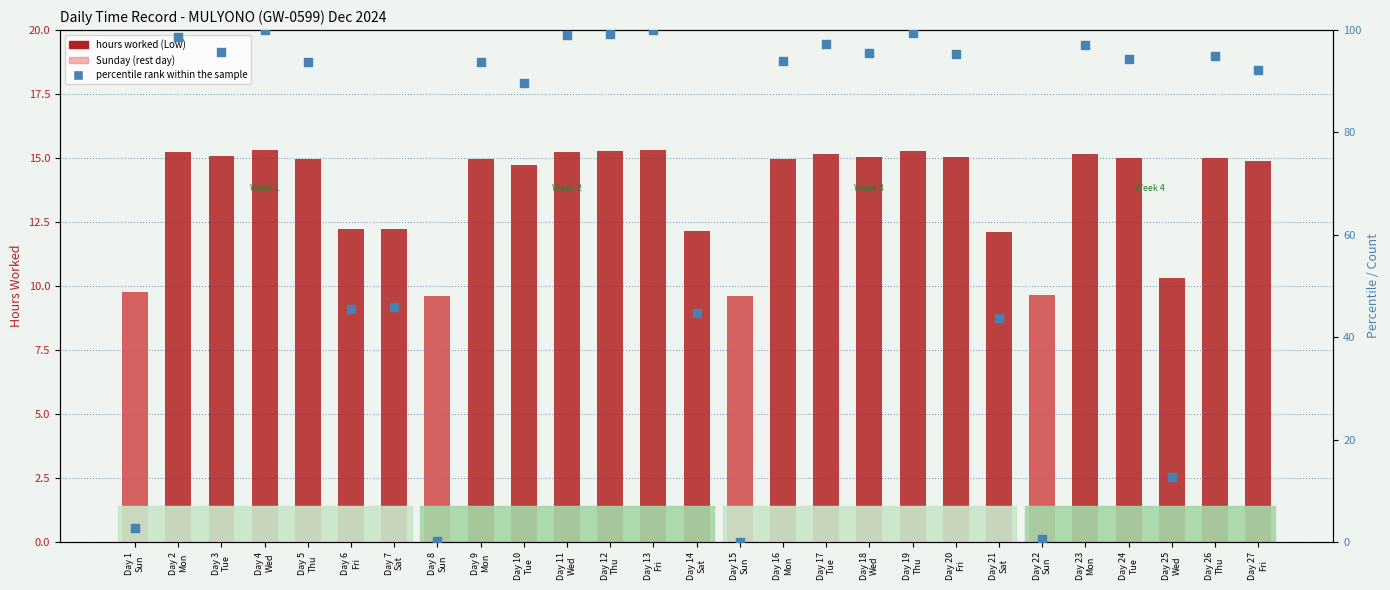

Which series contains the highest Y value?

percentile rank within the sample